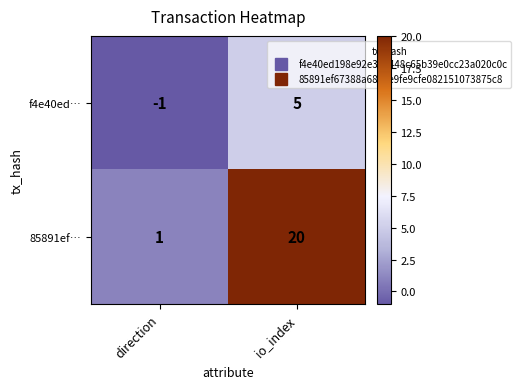

How many data points does each series have?

2